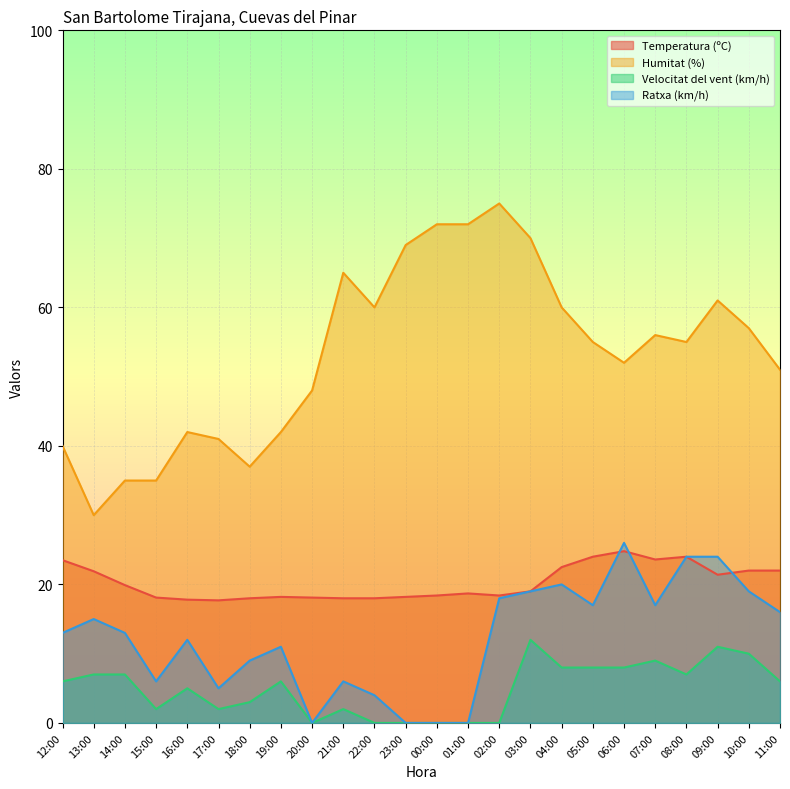

What is the total value across all series at 13:00?

73.9